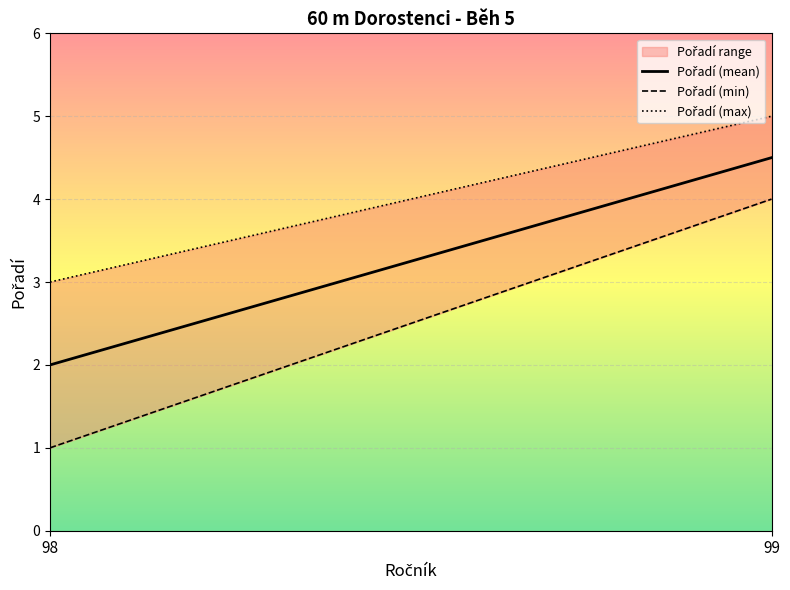

How many values in the Pořadí (mean) series are below 4?

1